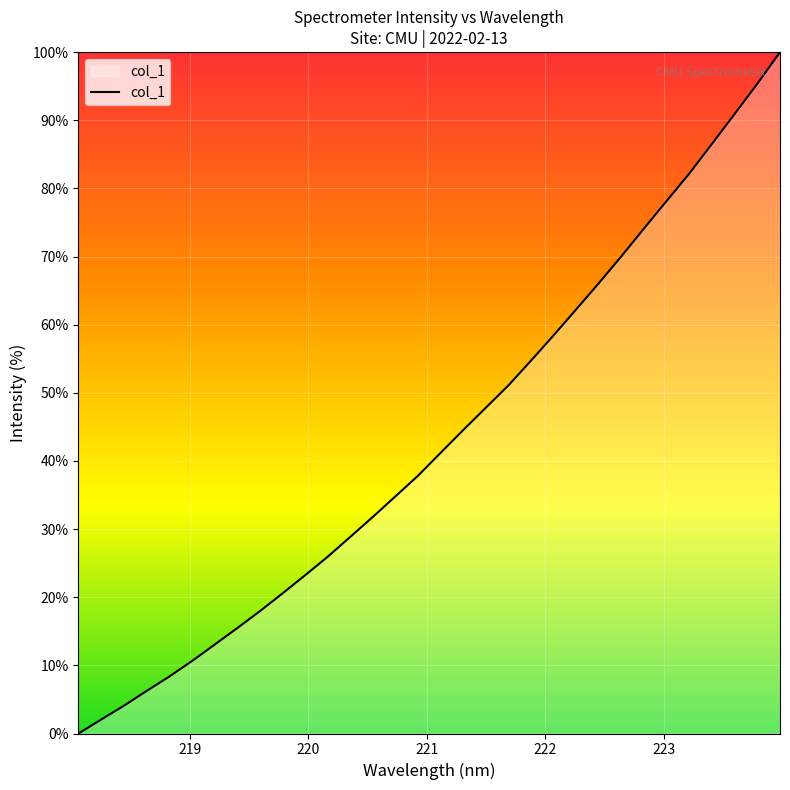

How many lines are shown in the chart?

1